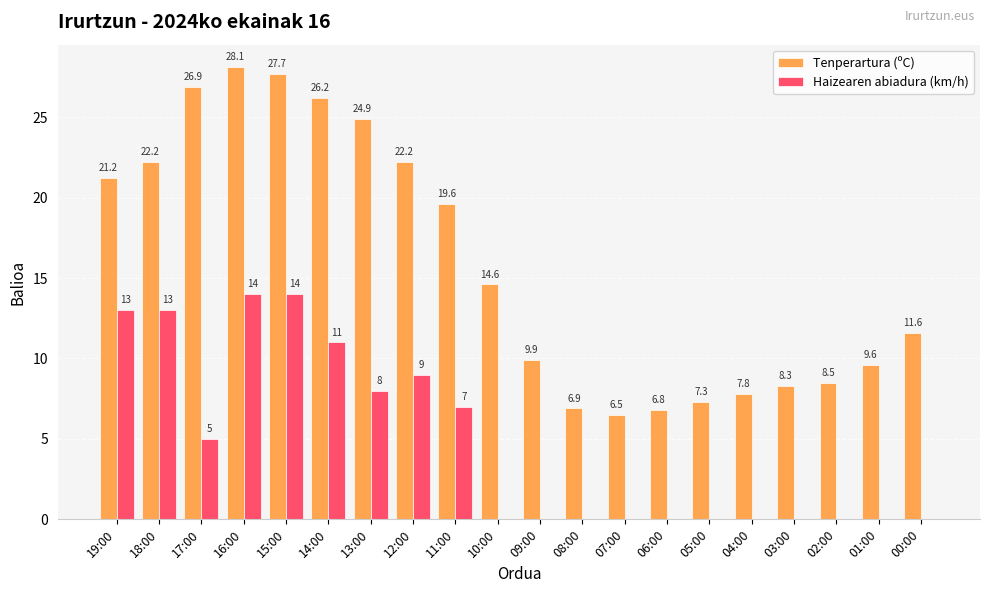

Is the value of Tenperartura (ºC) at 16:00 greater than the value of Haizearen abiadura (km/h) at 07:00?

Yes